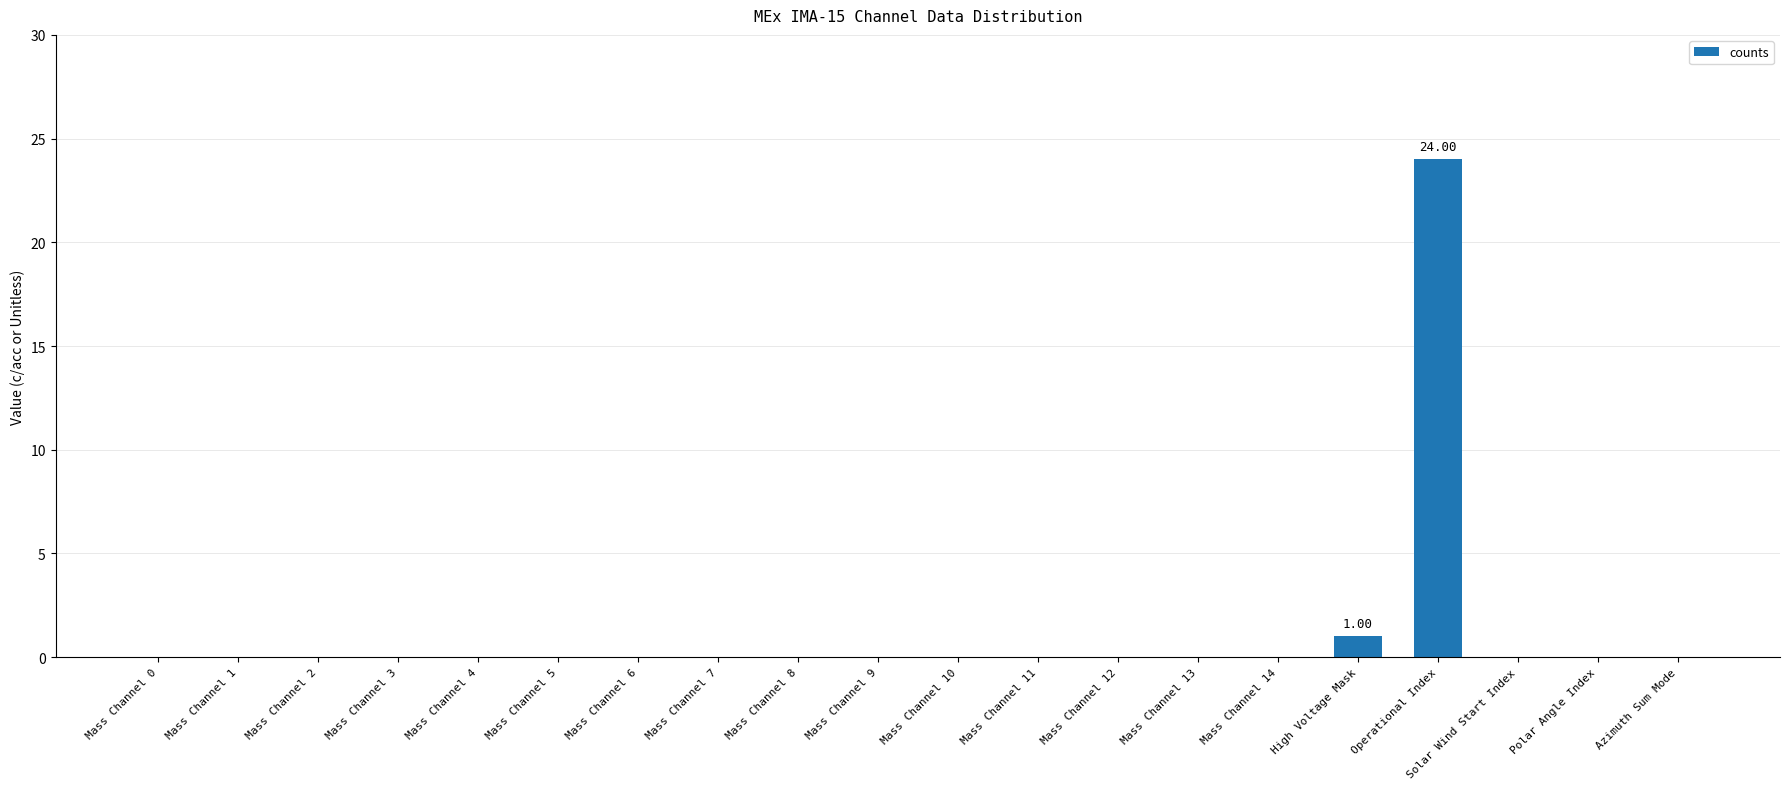

What is the sum of all values?

25